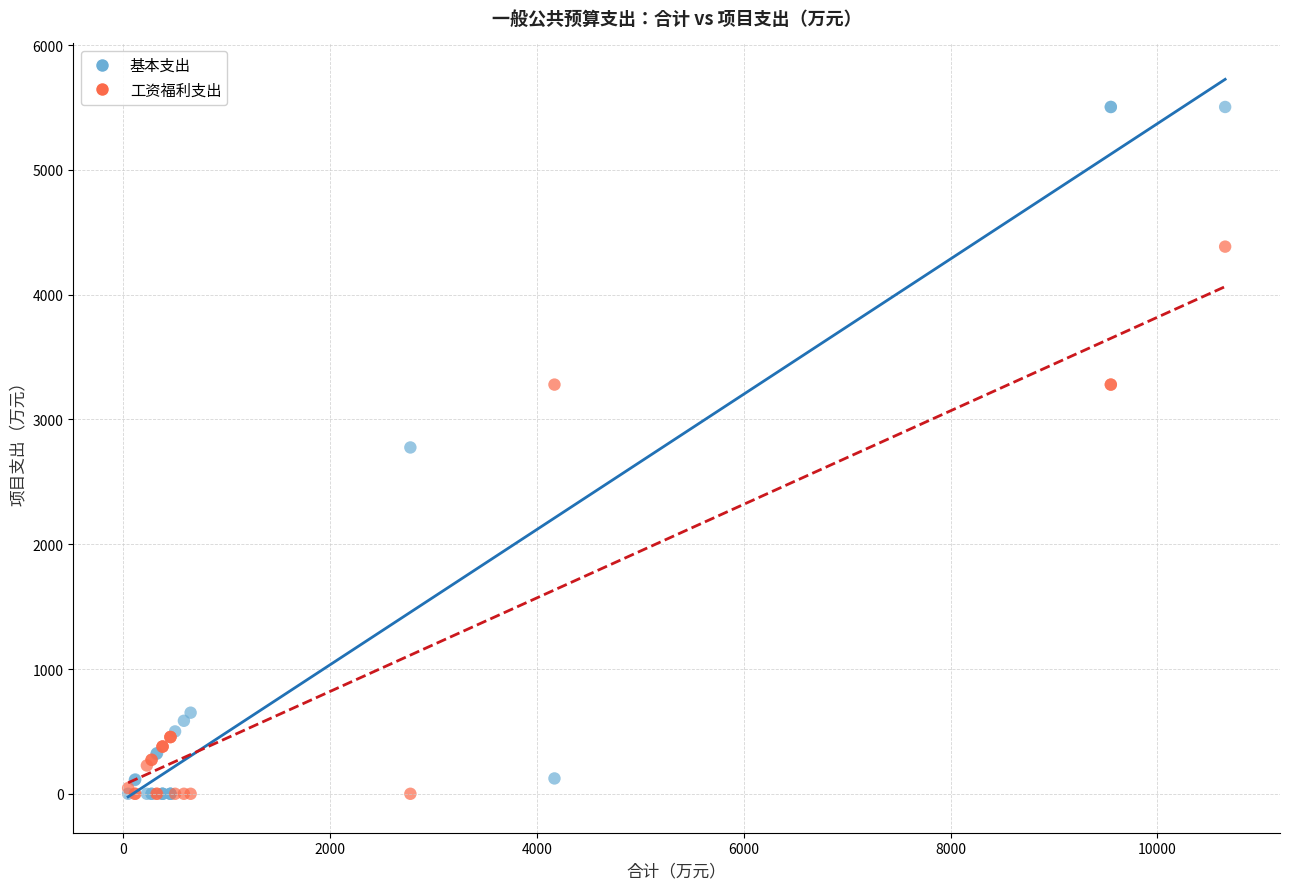

In the 工资福利支出 series, what Y value is closest to 2192?

3279.2